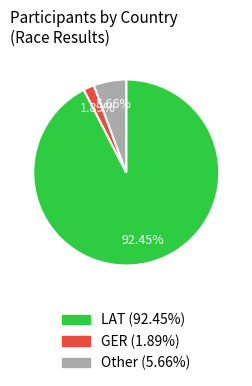

Approximately how many times larger is the value at Other (5.66%) compared to GER (1.89%)?

3.0